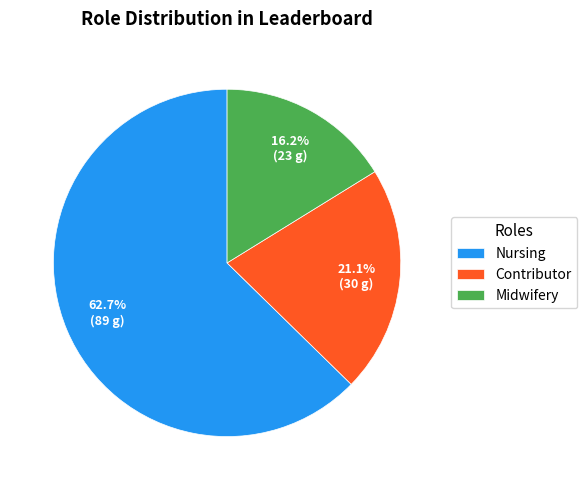

To the nearest percent, what percentage of the pie is Contributor?

21%